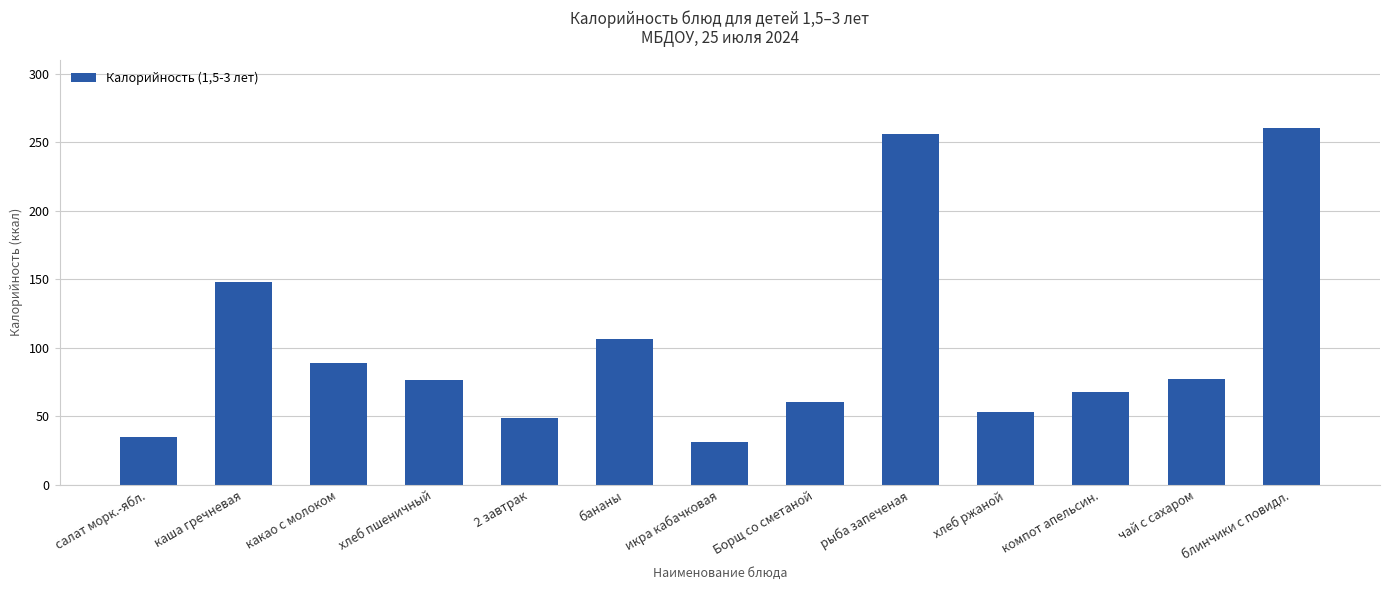

How many data points are less than 76?

6